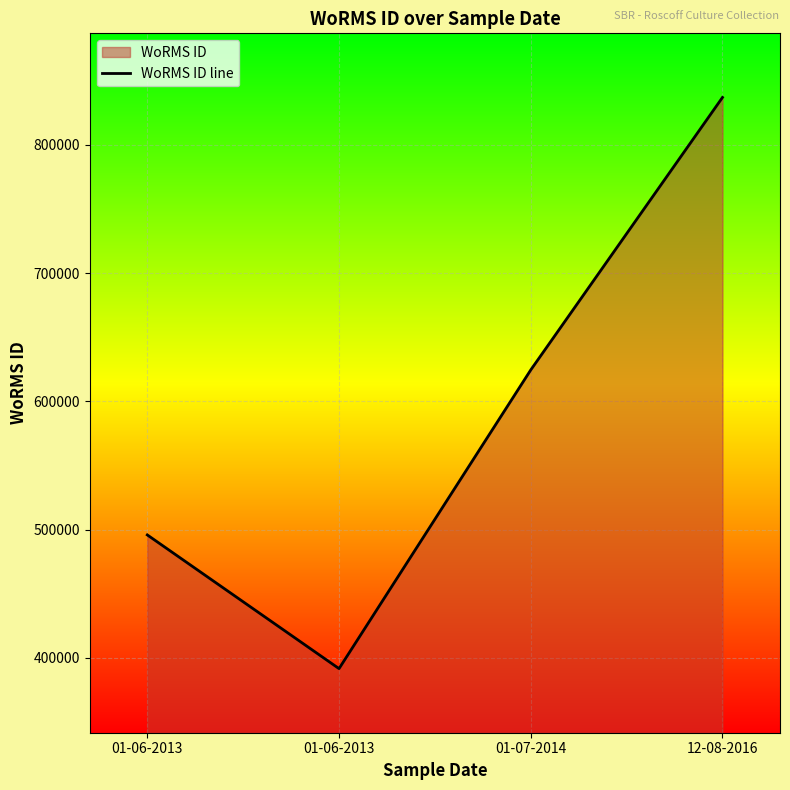

Where is the first local minimum?

01-06-2013